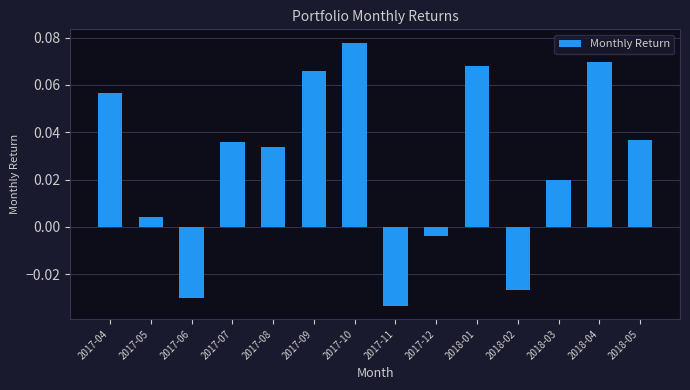

What position from the right is 2017-10?

8